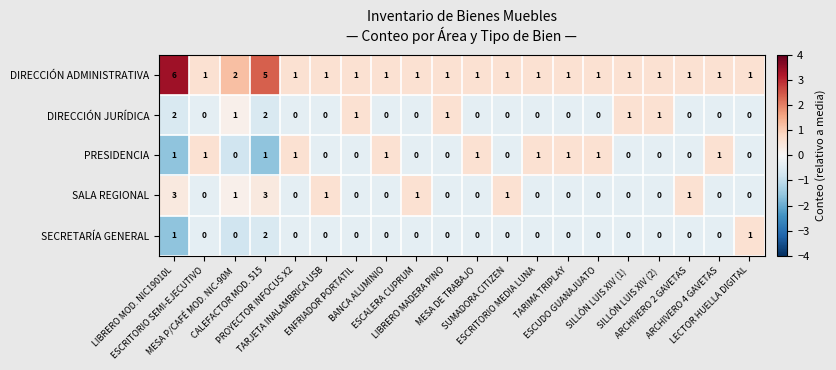

What is the maximum value shown in the chart?

6